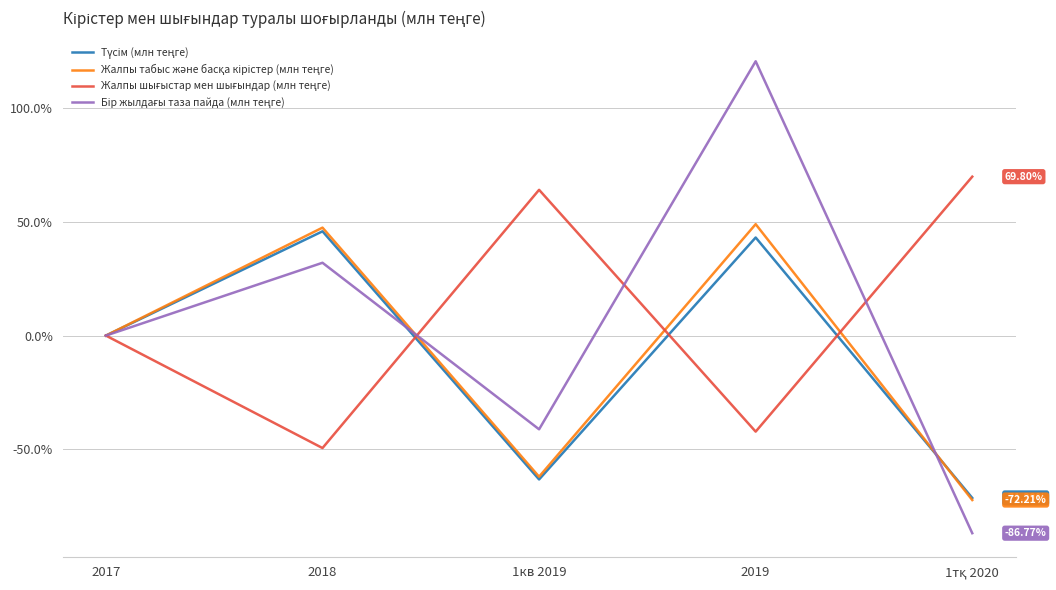

What is the difference between the highest and lowest values at 1кв 2019?

127.2